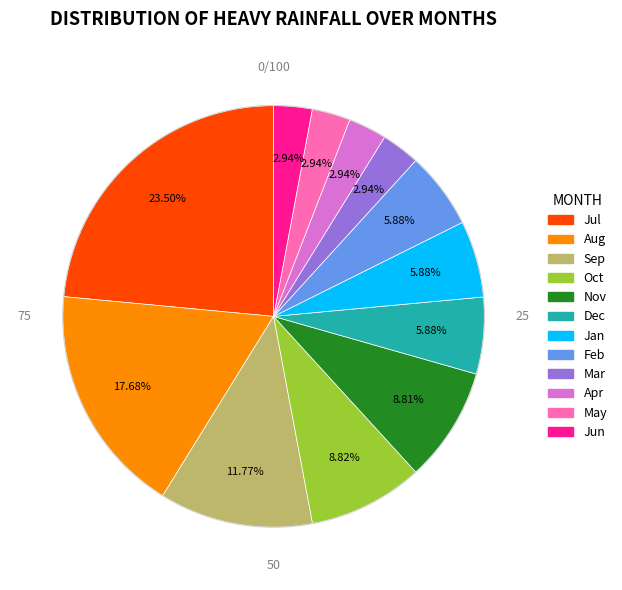

Does any single category account for the majority?

No